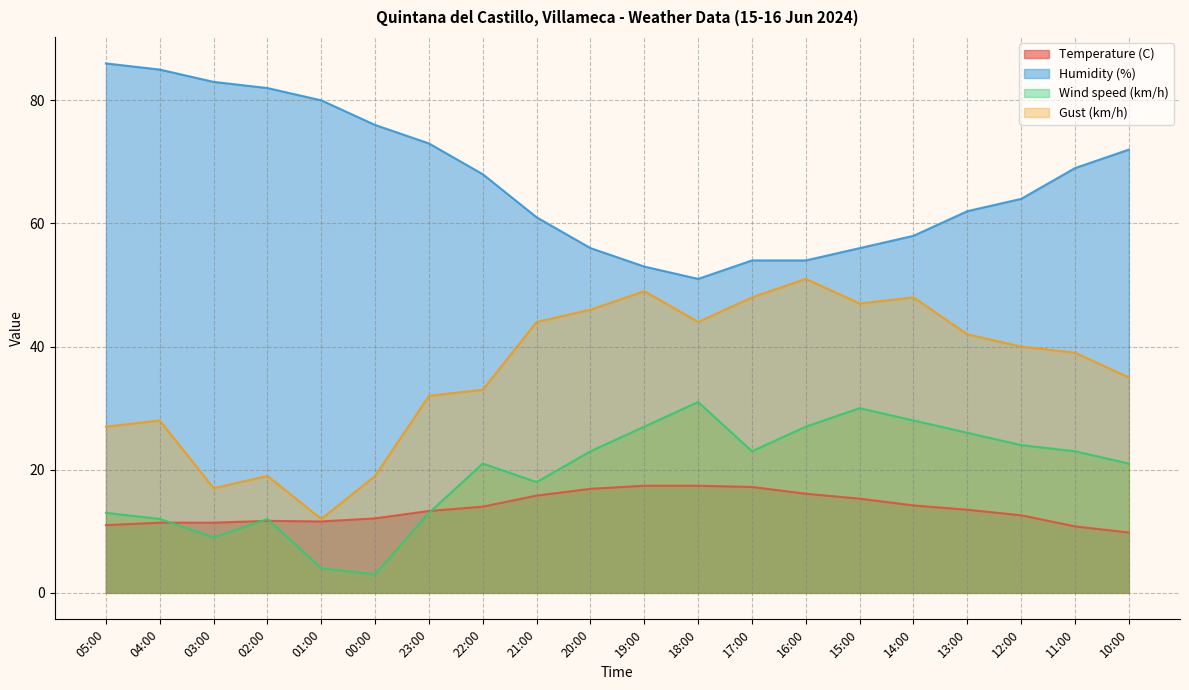

Count the number of categories in the chart.

20